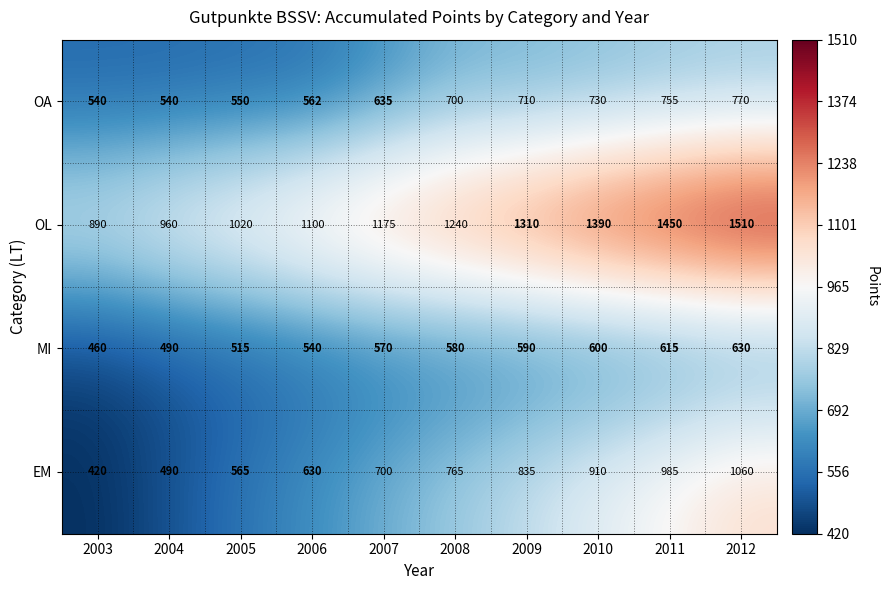

What is the difference between the maximum and minimum values in the MI series?

170